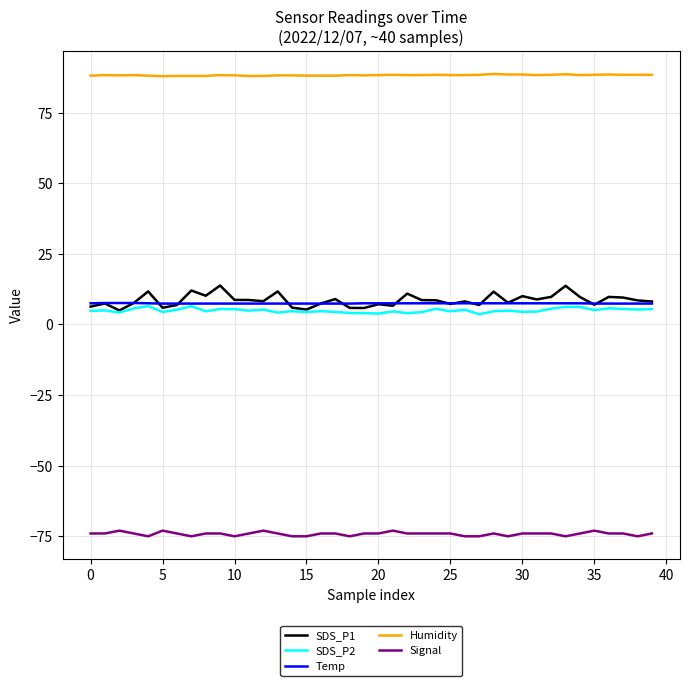

What is the lowest value of the Temp series?

7.4